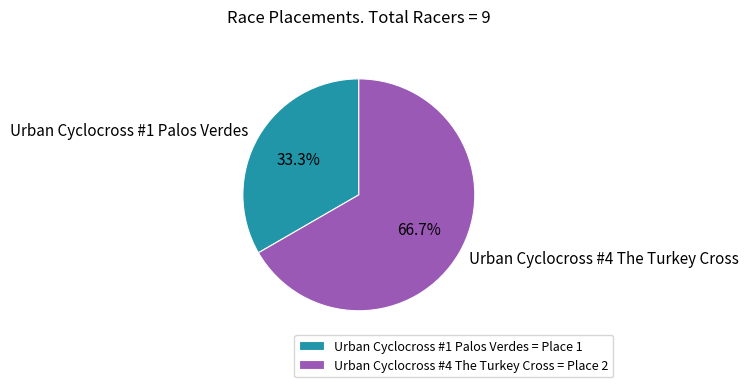

To the nearest percent, what percentage of the pie is Urban Cyclocross #4 The Turkey Cross?

67%